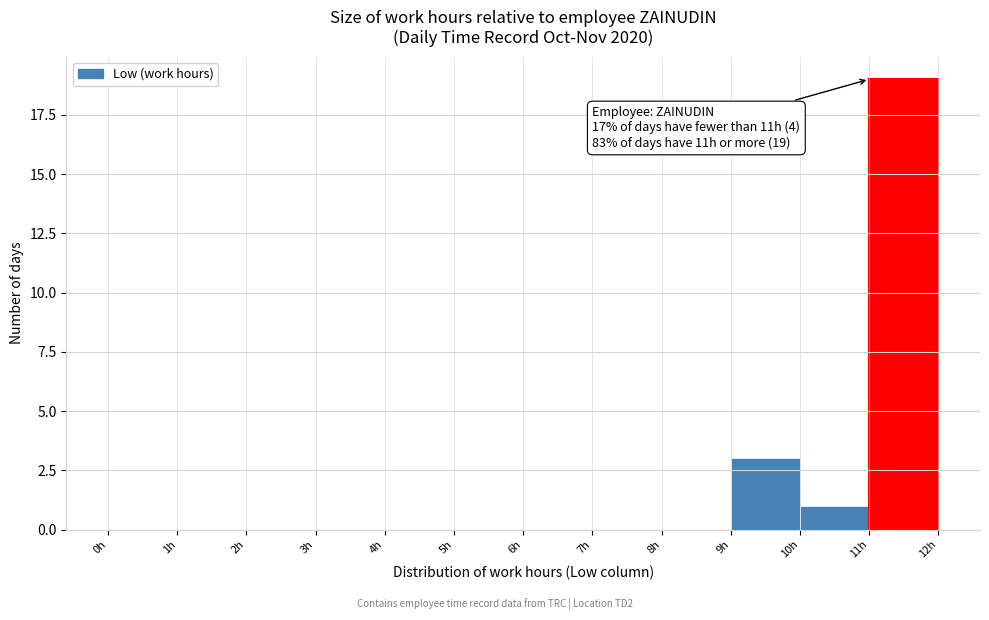

Over which range of the x-axis is the bar tallest?

11 to 12